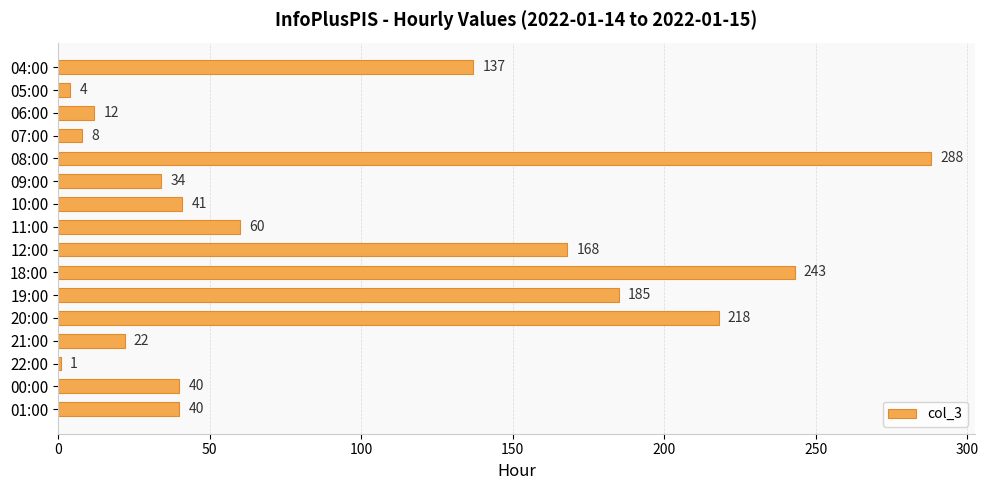

How many data points are less than 41?

8